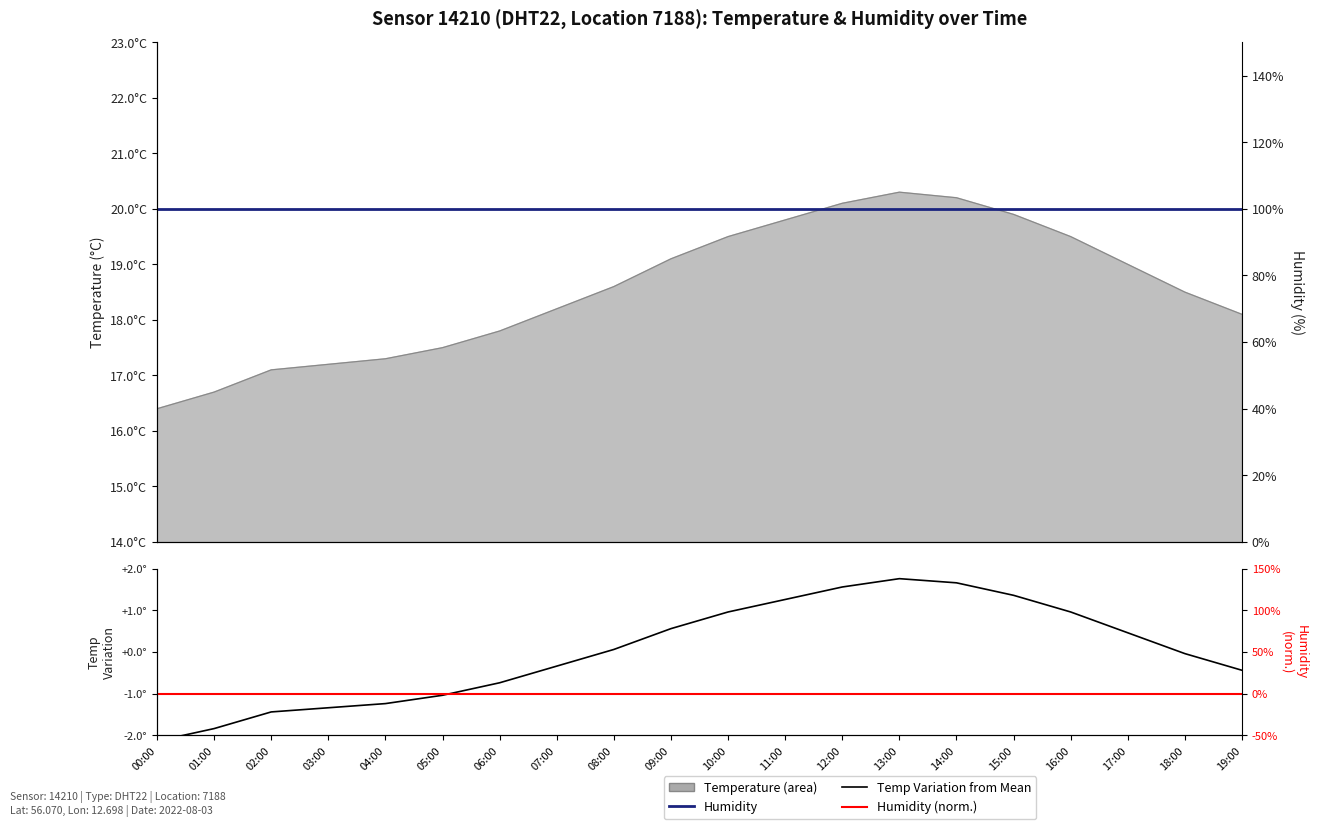

Where is Humidity (norm.) nearest to the value 0?

00:00